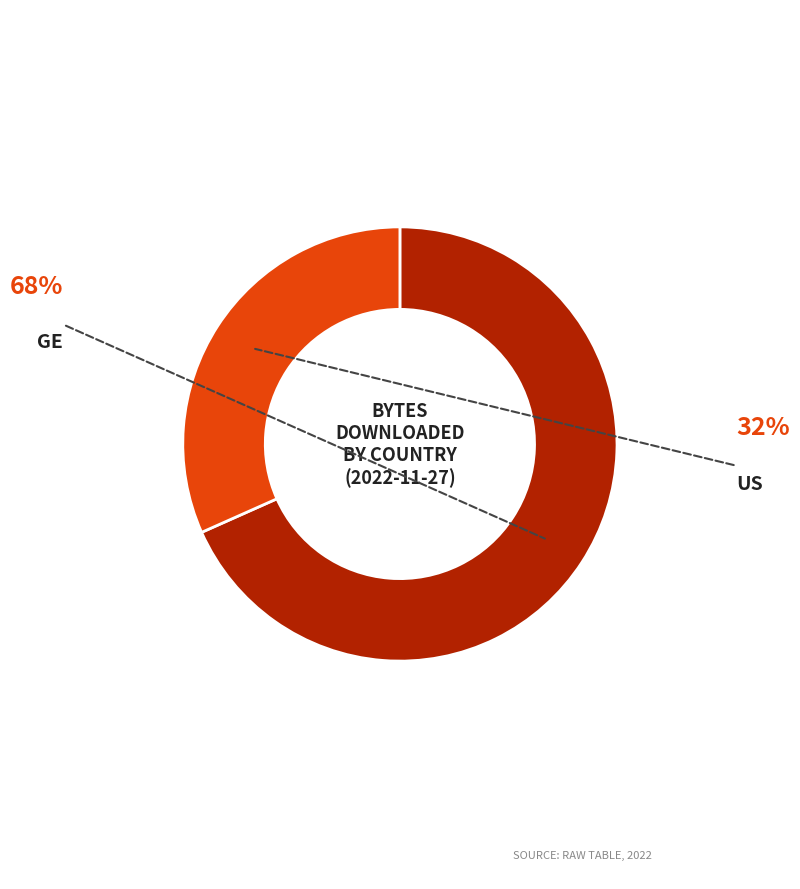

To the nearest percent, what percentage of the pie is GE?

68%